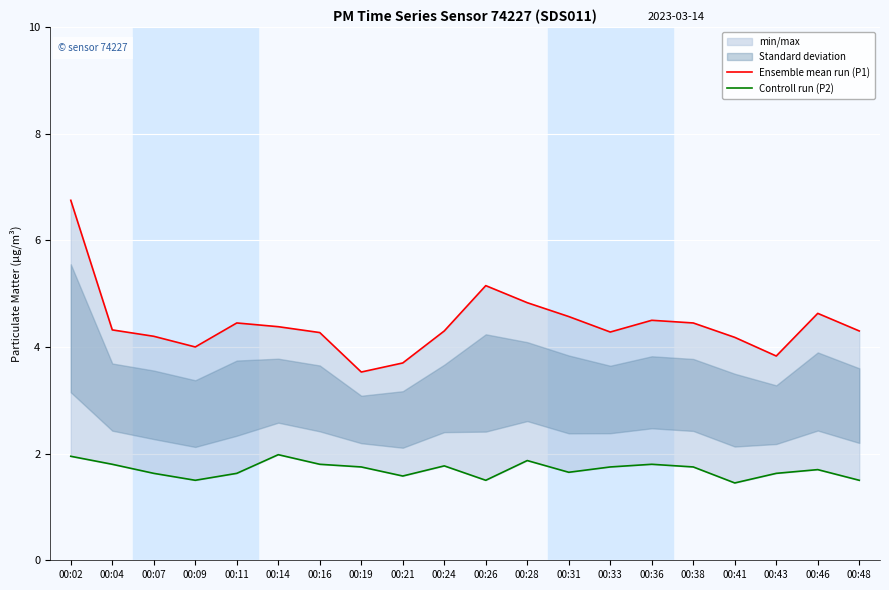

In Controll run (P2), how many points are higher than both neighbors (excluding endpoints)?

5